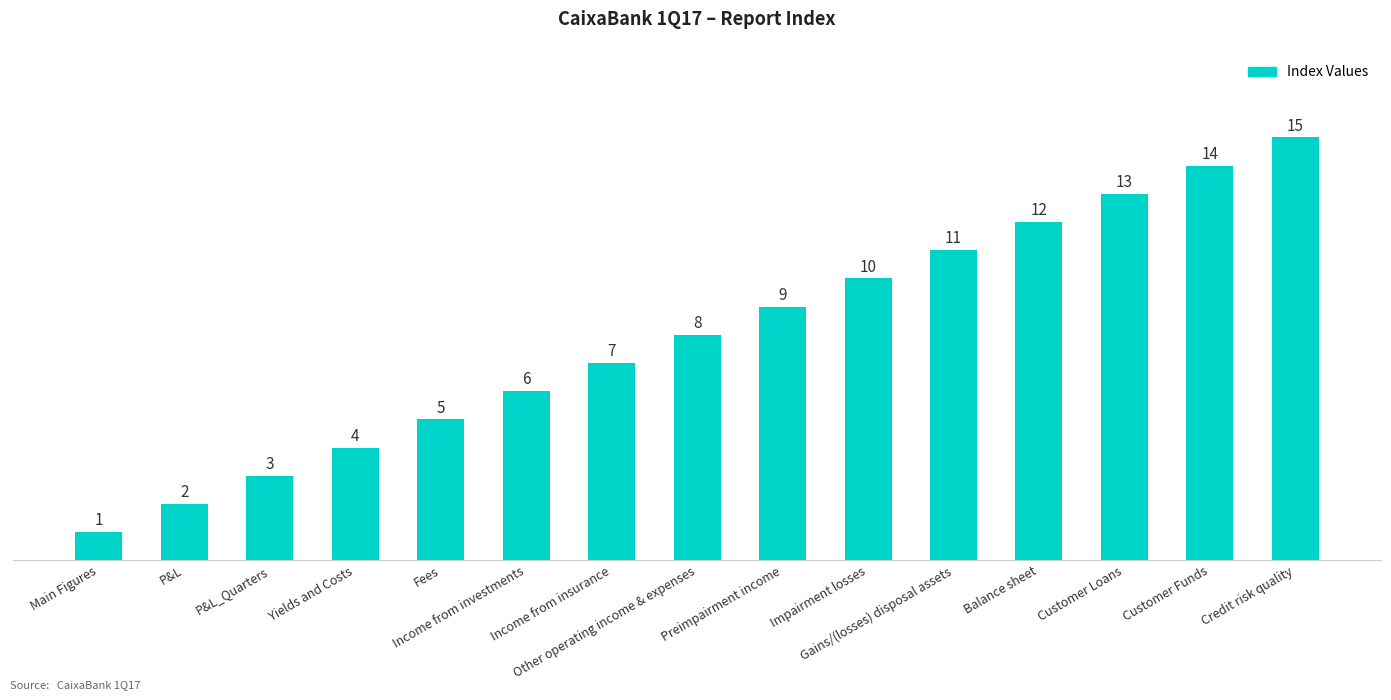

List the labels in order of value, largest first.

Credit risk quality, Customer Funds, Customer Loans, Balance sheet, Gains/(losses) disposal assets, Impairment losses, Preimpairment income, Other operating income & expenses, Income from insurance, Income from investments, Fees, Yields and Costs, P&L_Quarters, P&L, Main Figures